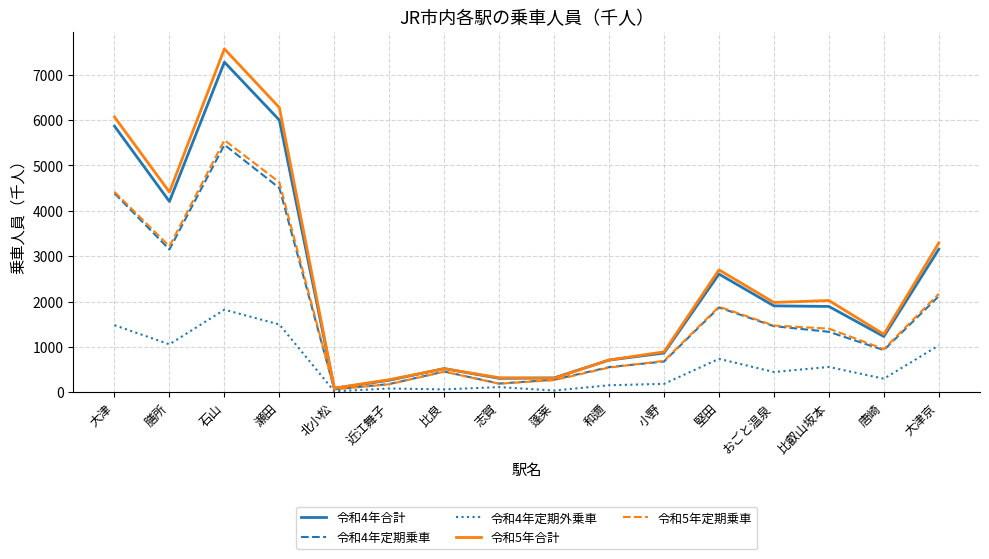

True or false: 令和4年定期外乗車 and 令和4年合計 cross at least once.

False